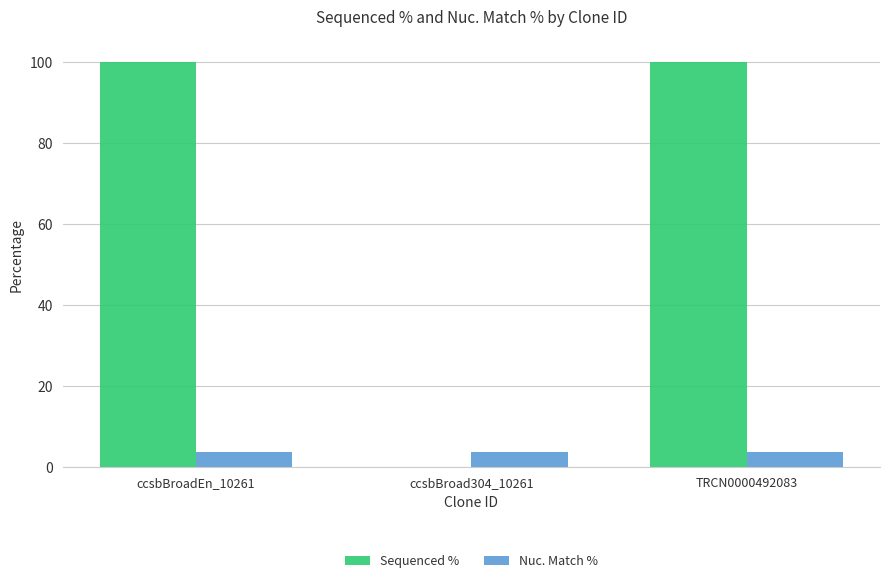

Reading right to left, extract all data points from this chart.

Sequenced %: TRCN0000492083=100.0	ccsbBroad304_10261=0.0	ccsbBroadEn_10261=100.0
Nuc. Match %: TRCN0000492083=3.7	ccsbBroad304_10261=3.7	ccsbBroadEn_10261=3.7